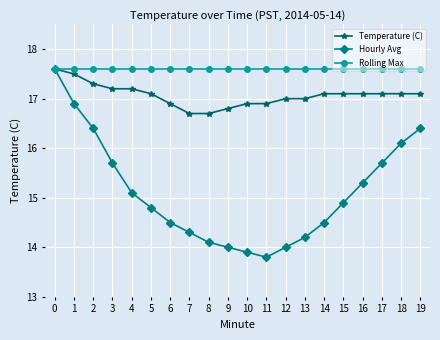

Where is the first local minimum for Hourly Avg?

11